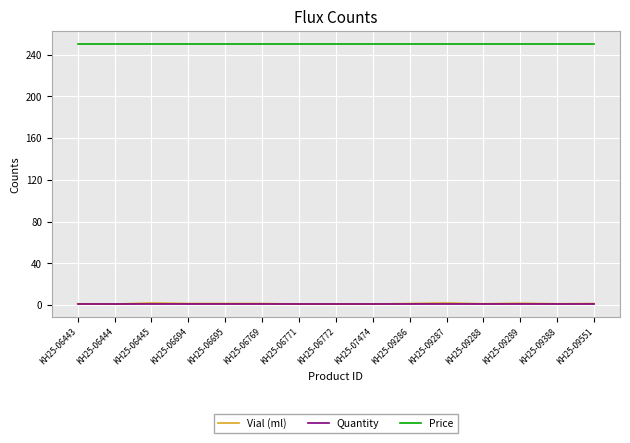

What is the difference between the second highest and minimum values in the Vial (ml) series?

1.0